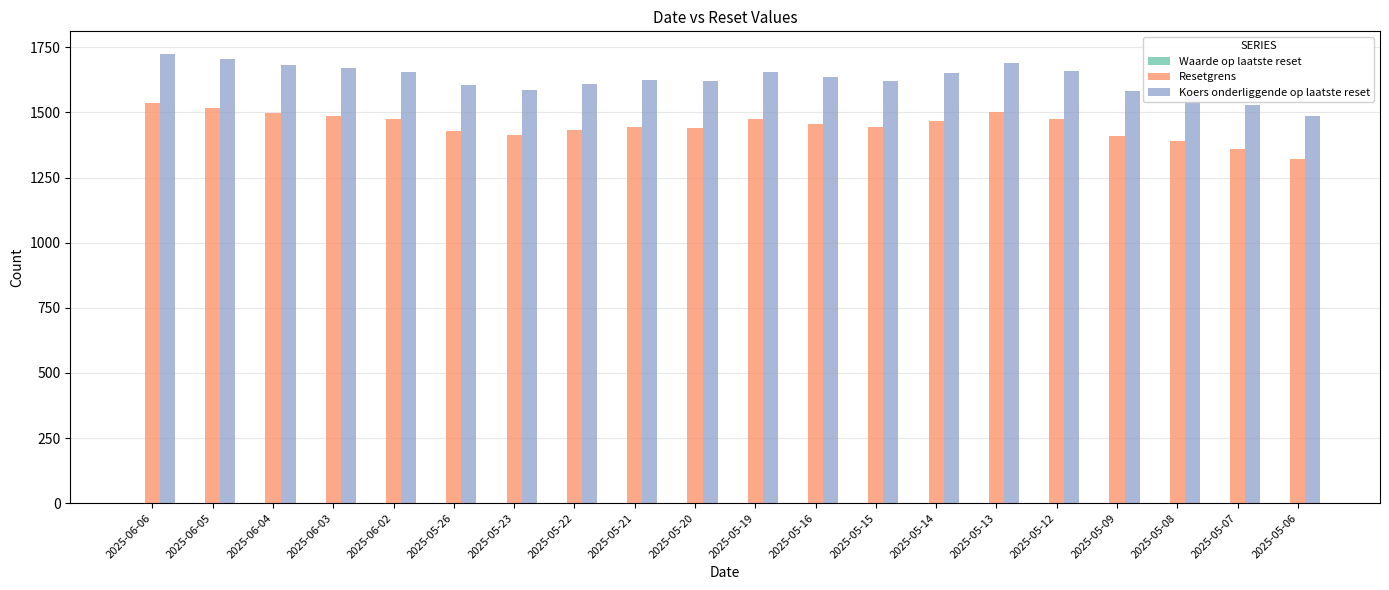

Which series changed the most between 2025-05-23 and 2025-05-16?

Koers onderliggende op laatste reset